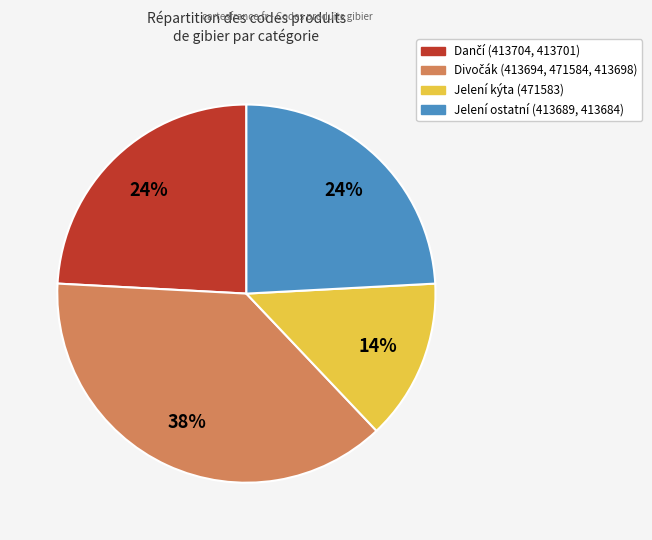

Does any single category account for the majority?

No